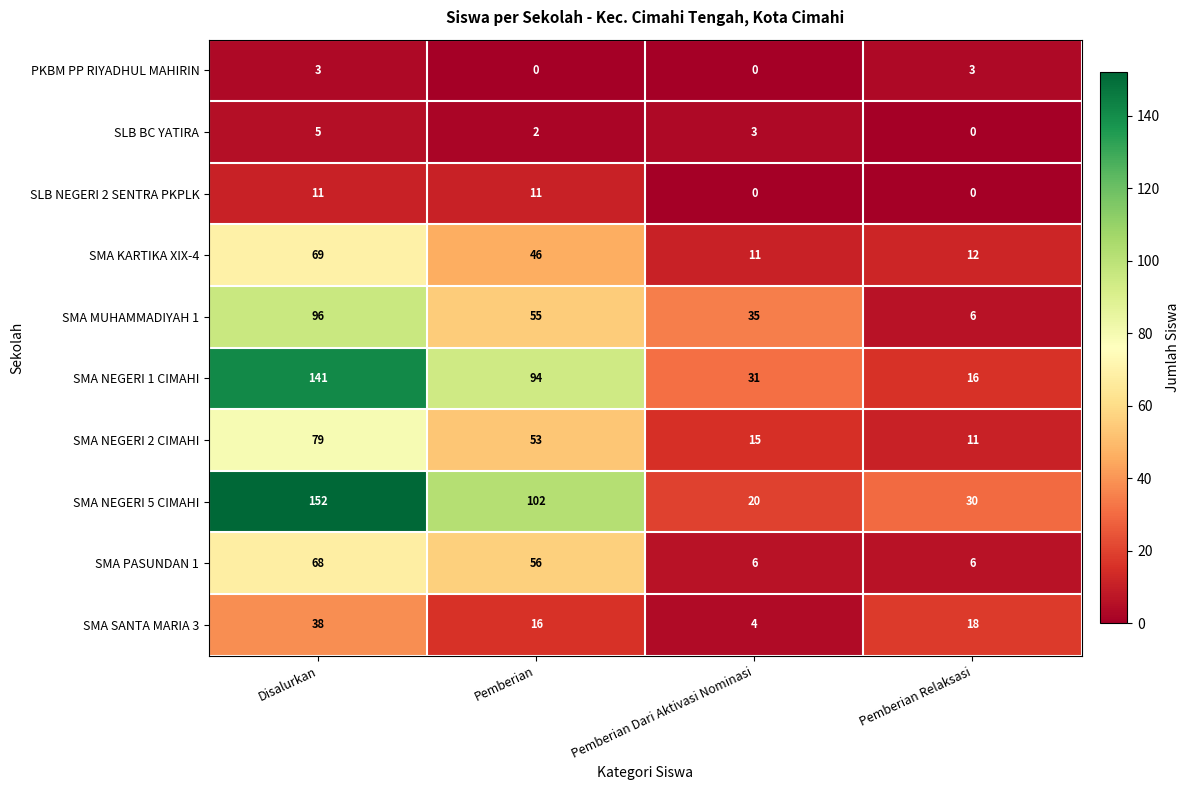

What is the spread (max minus min) of values at Disalurkan?

149